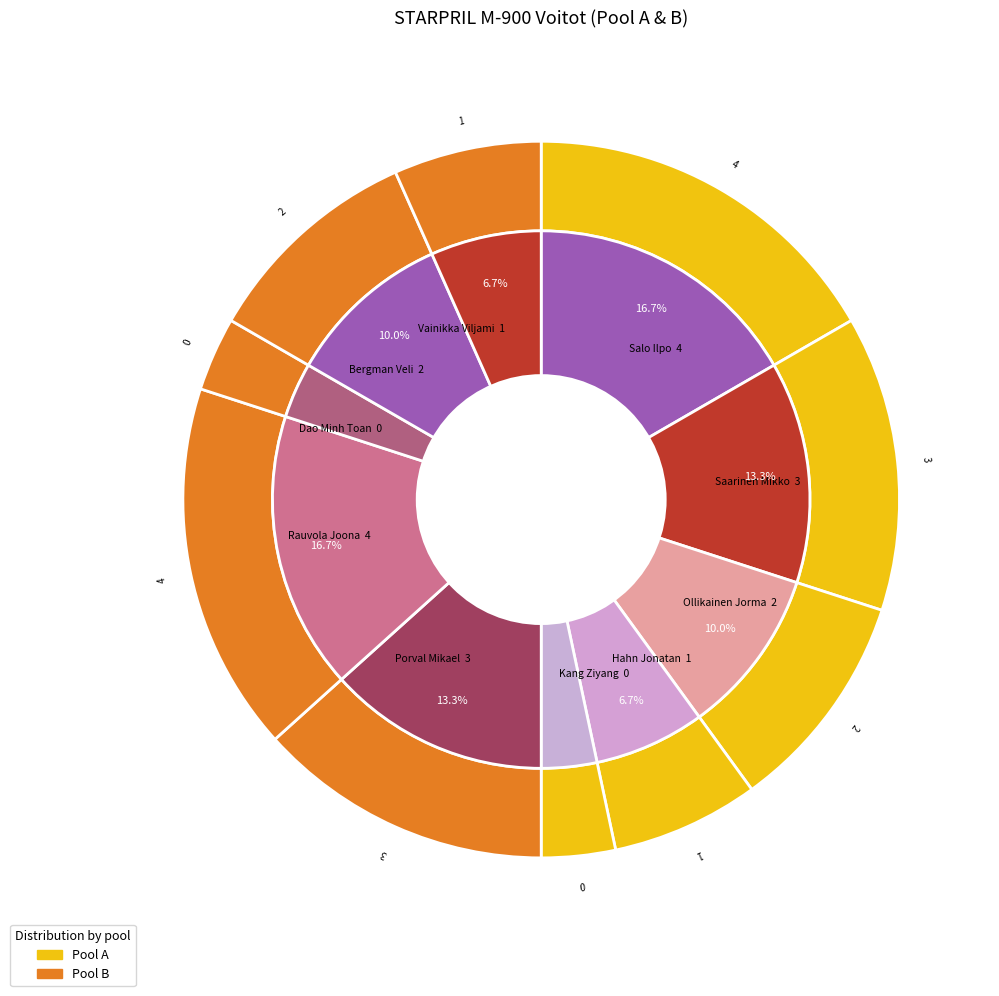

What is the change in value from Saarinen Mikko to Kang Ziyang?

-3